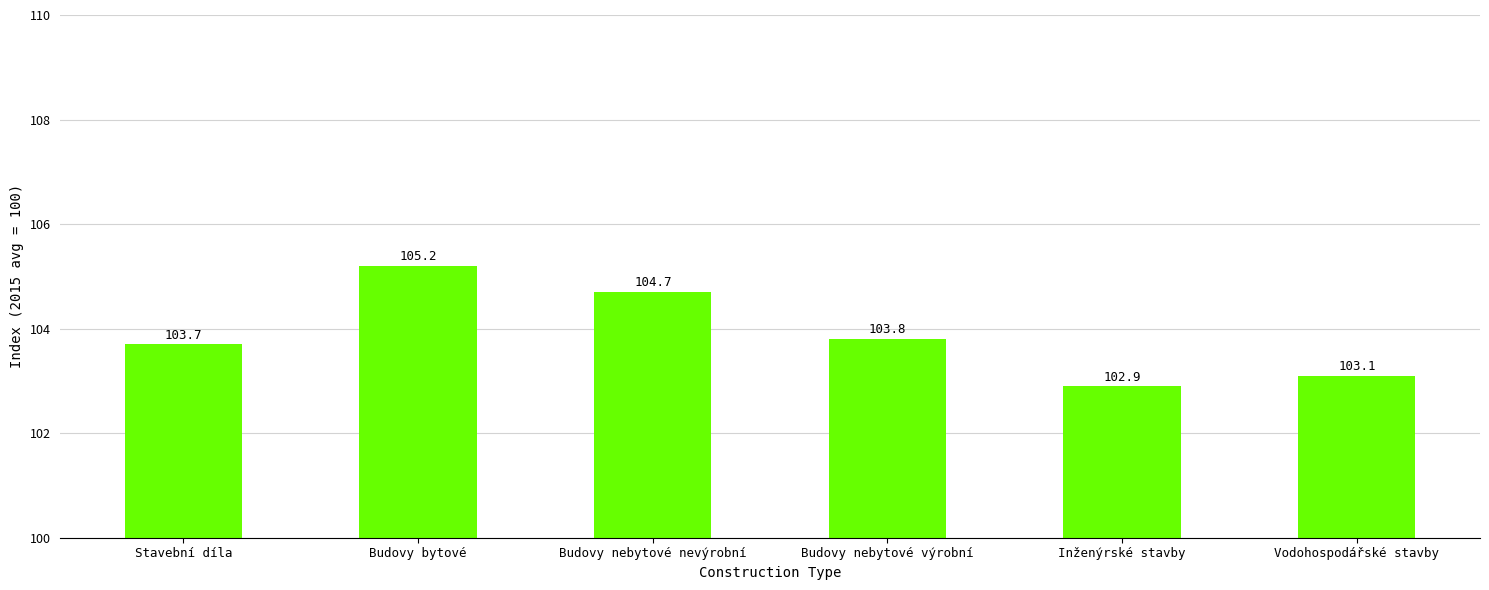

What is the greatest value displayed?

105.2